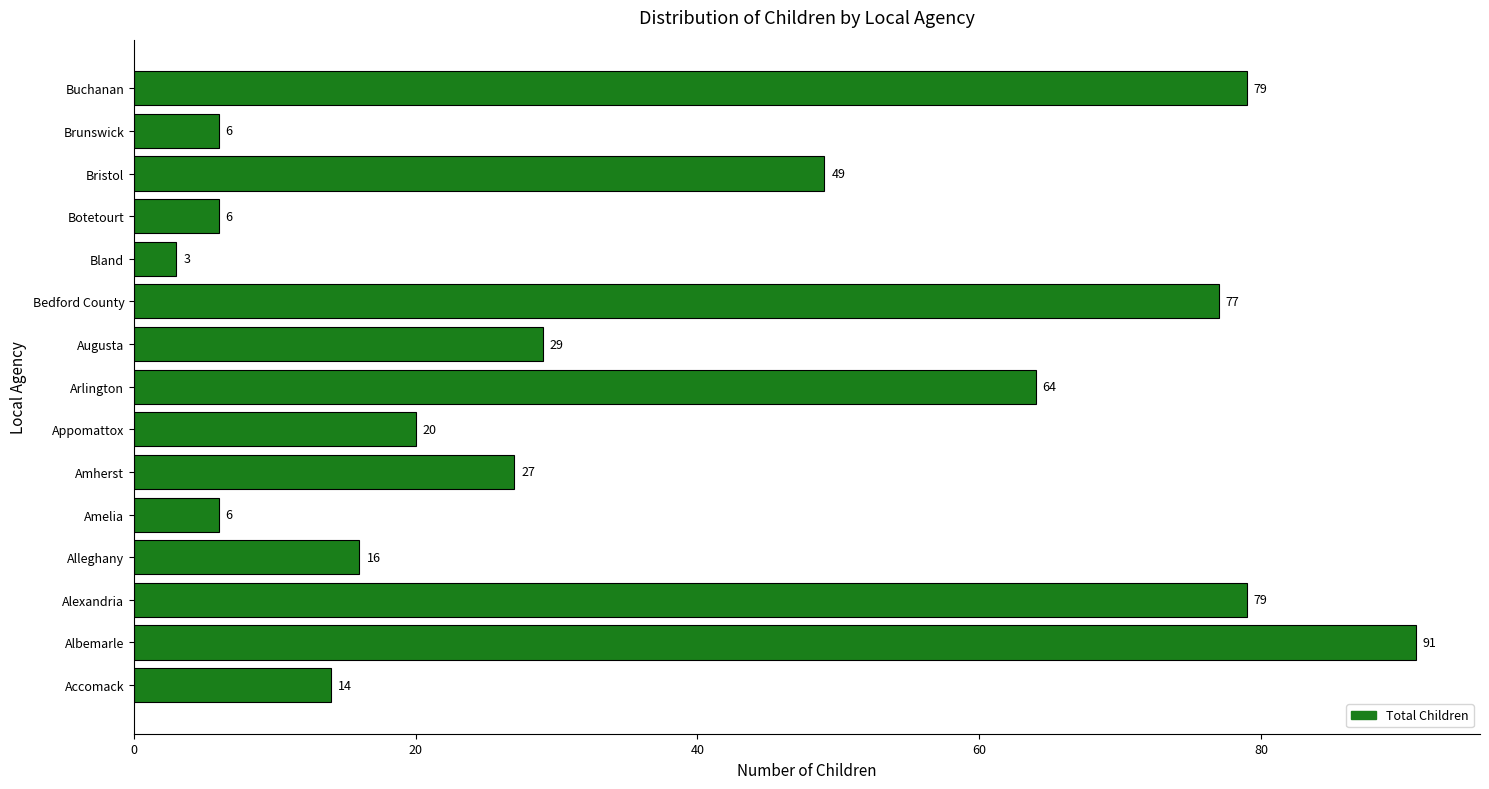

What is the change in value from Bristol to Brunswick?

-43